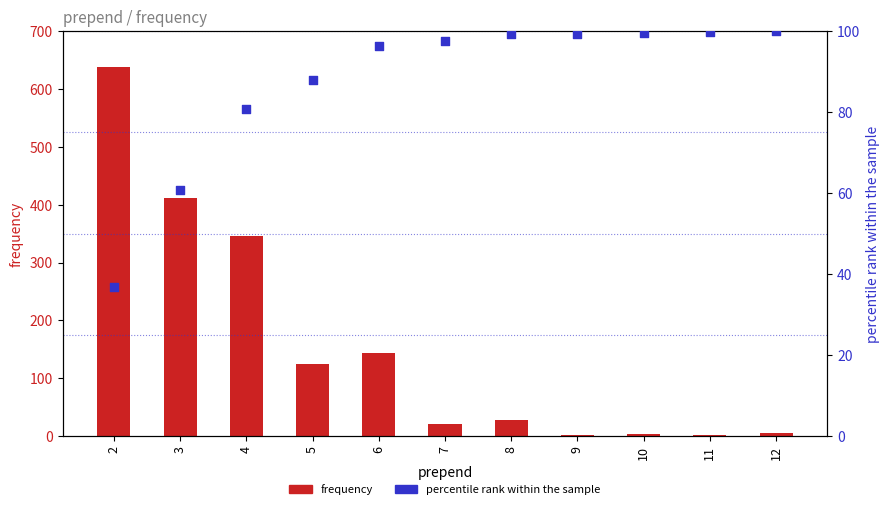

Which series contains the lowest Y value?

frequency